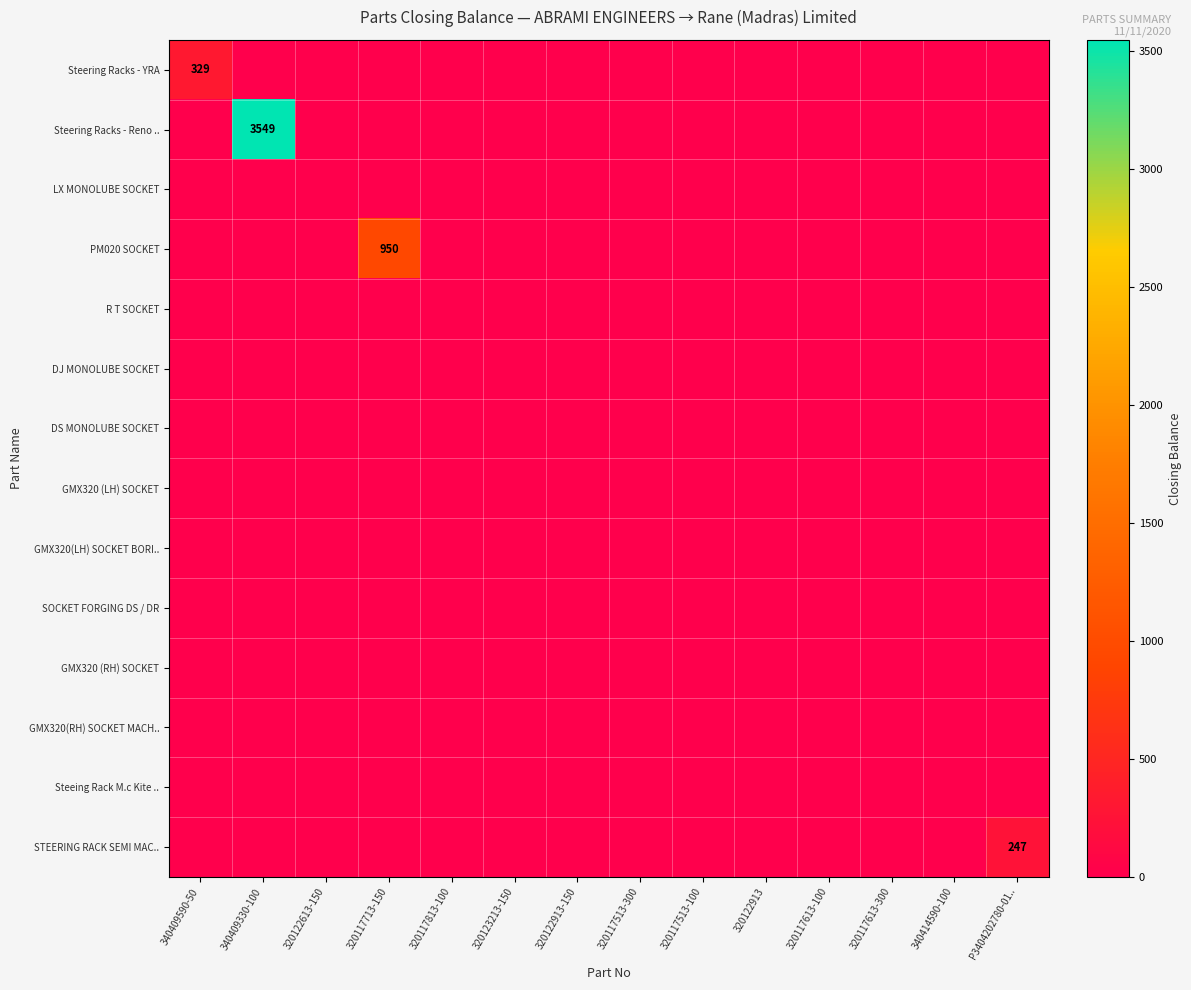

Is it true that Steering Racks - YRA equals 134 at 340409590-50?

False